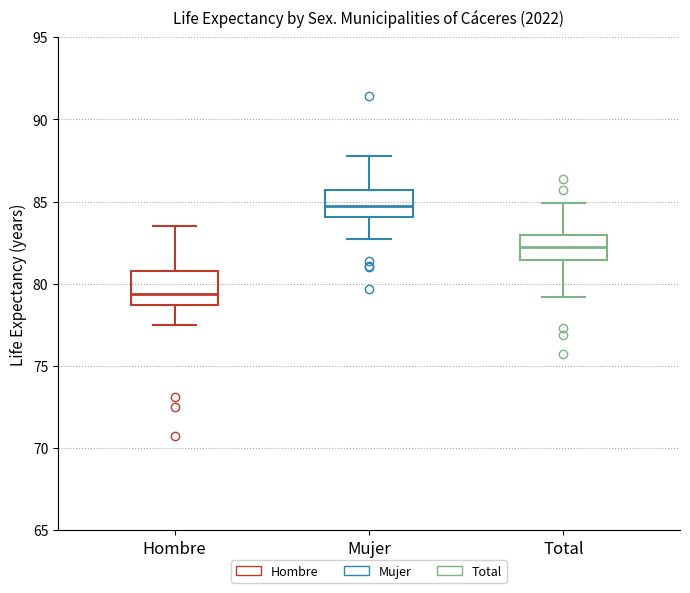

Reading left to right, transcribe this box plot: for each box, give where its median line is, the range the box spans, and where its two whiskers end, as read against the y-axis. The values are not printed on the chart, so give them approximately, as read against the axis.

Hombre: median 79.5, box 78.5 to 81.0, whiskers 77.5 to 83.5
Mujer: median 85.0, box 84.0 to 85.5, whiskers 82.5 to 88.0
Total: median 82.5, box 81.5 to 83.0, whiskers 79.0 to 85.0